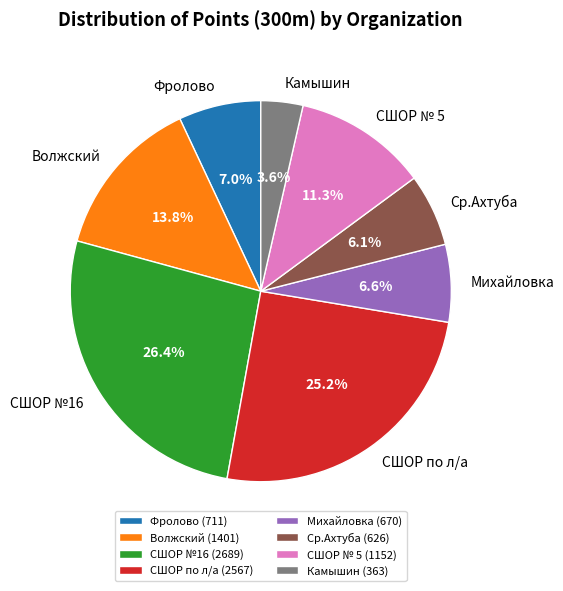

What percentage is NOT represented by Камышин?

96.4%